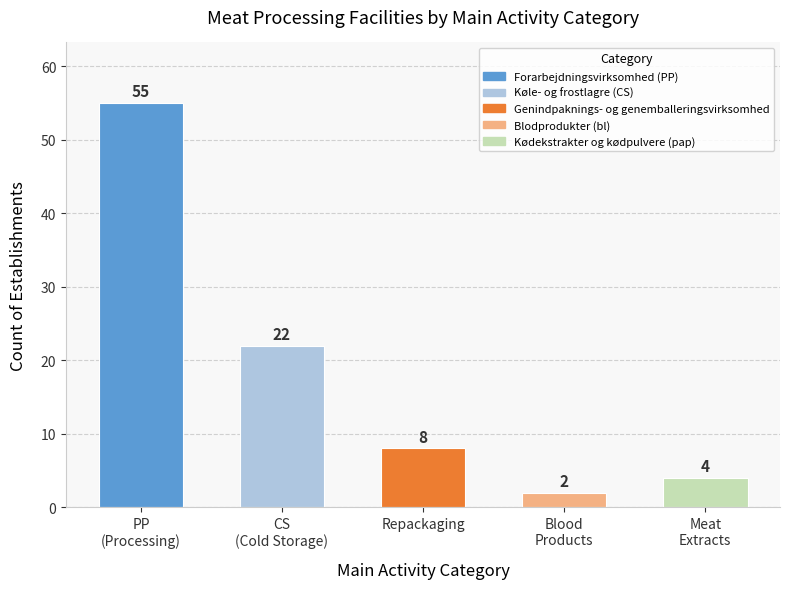

Reading left to right, extract all data points from this chart.

PP
(Processing)=55	CS
(Cold Storage)=22	Repackaging=8	Blood
Products=2	Meat
Extracts=4